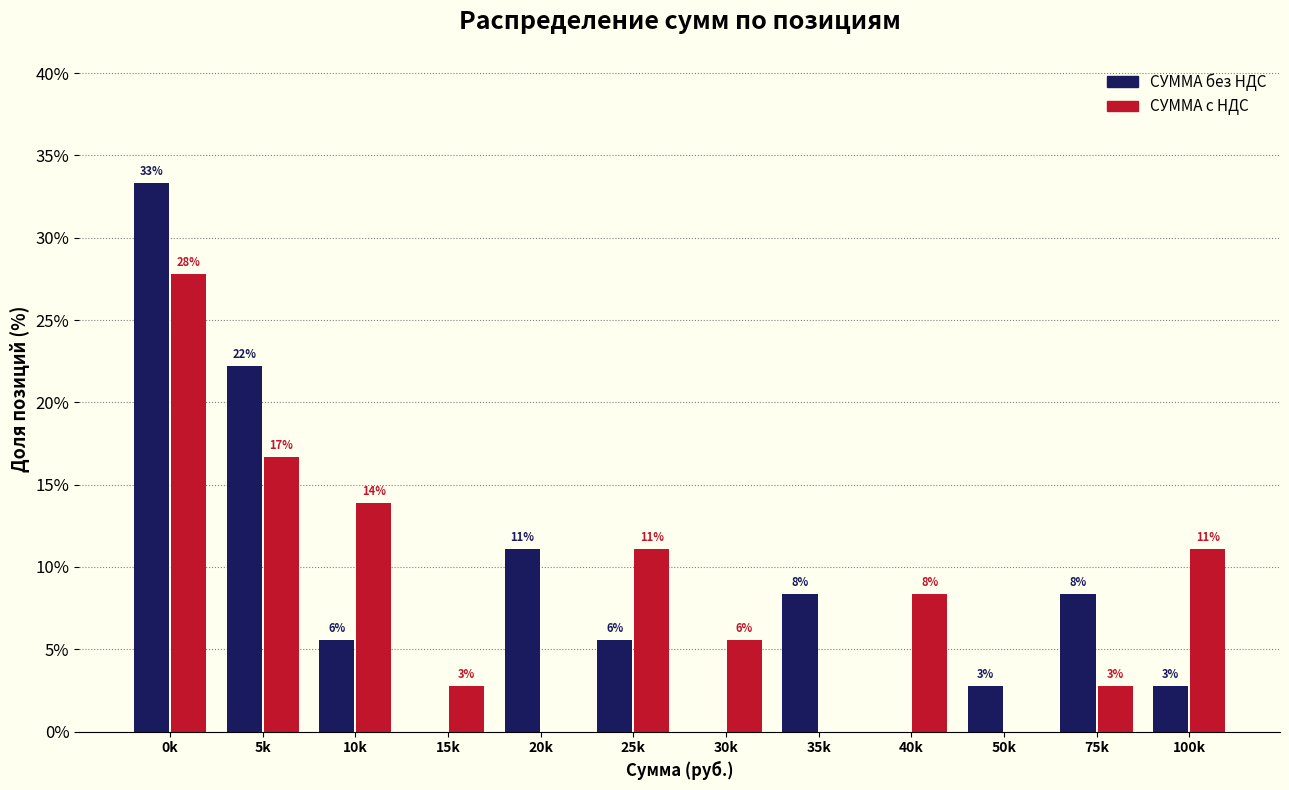

Does the chart contain stacked bars?

No